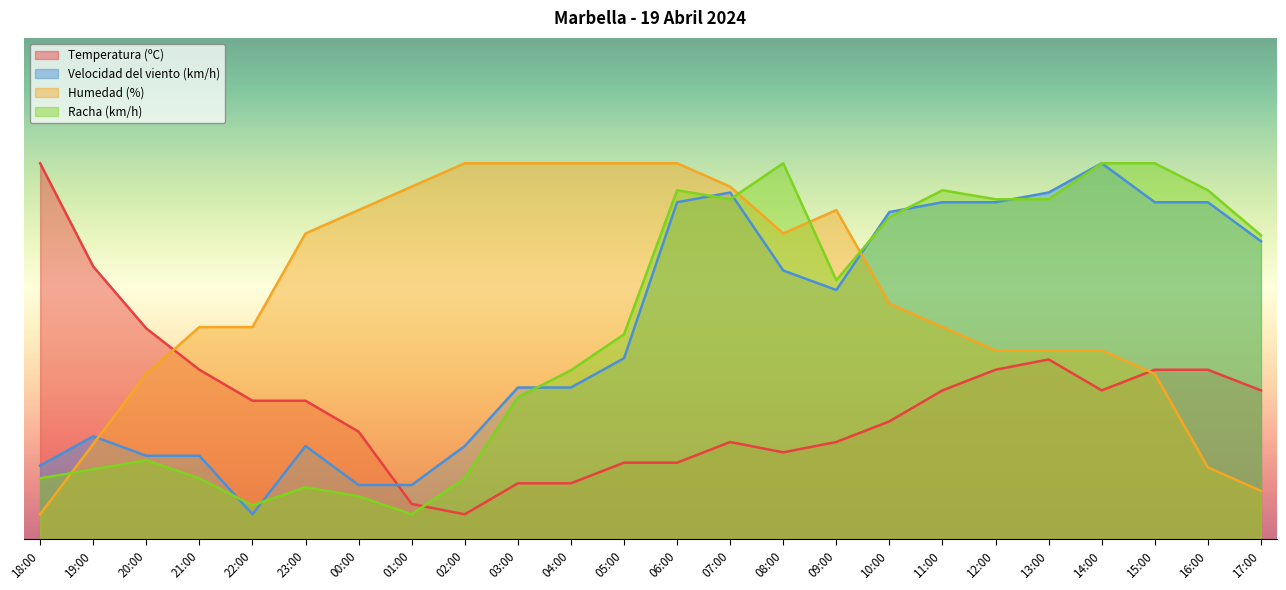

What is the total value across all series at 23:00?

117.6